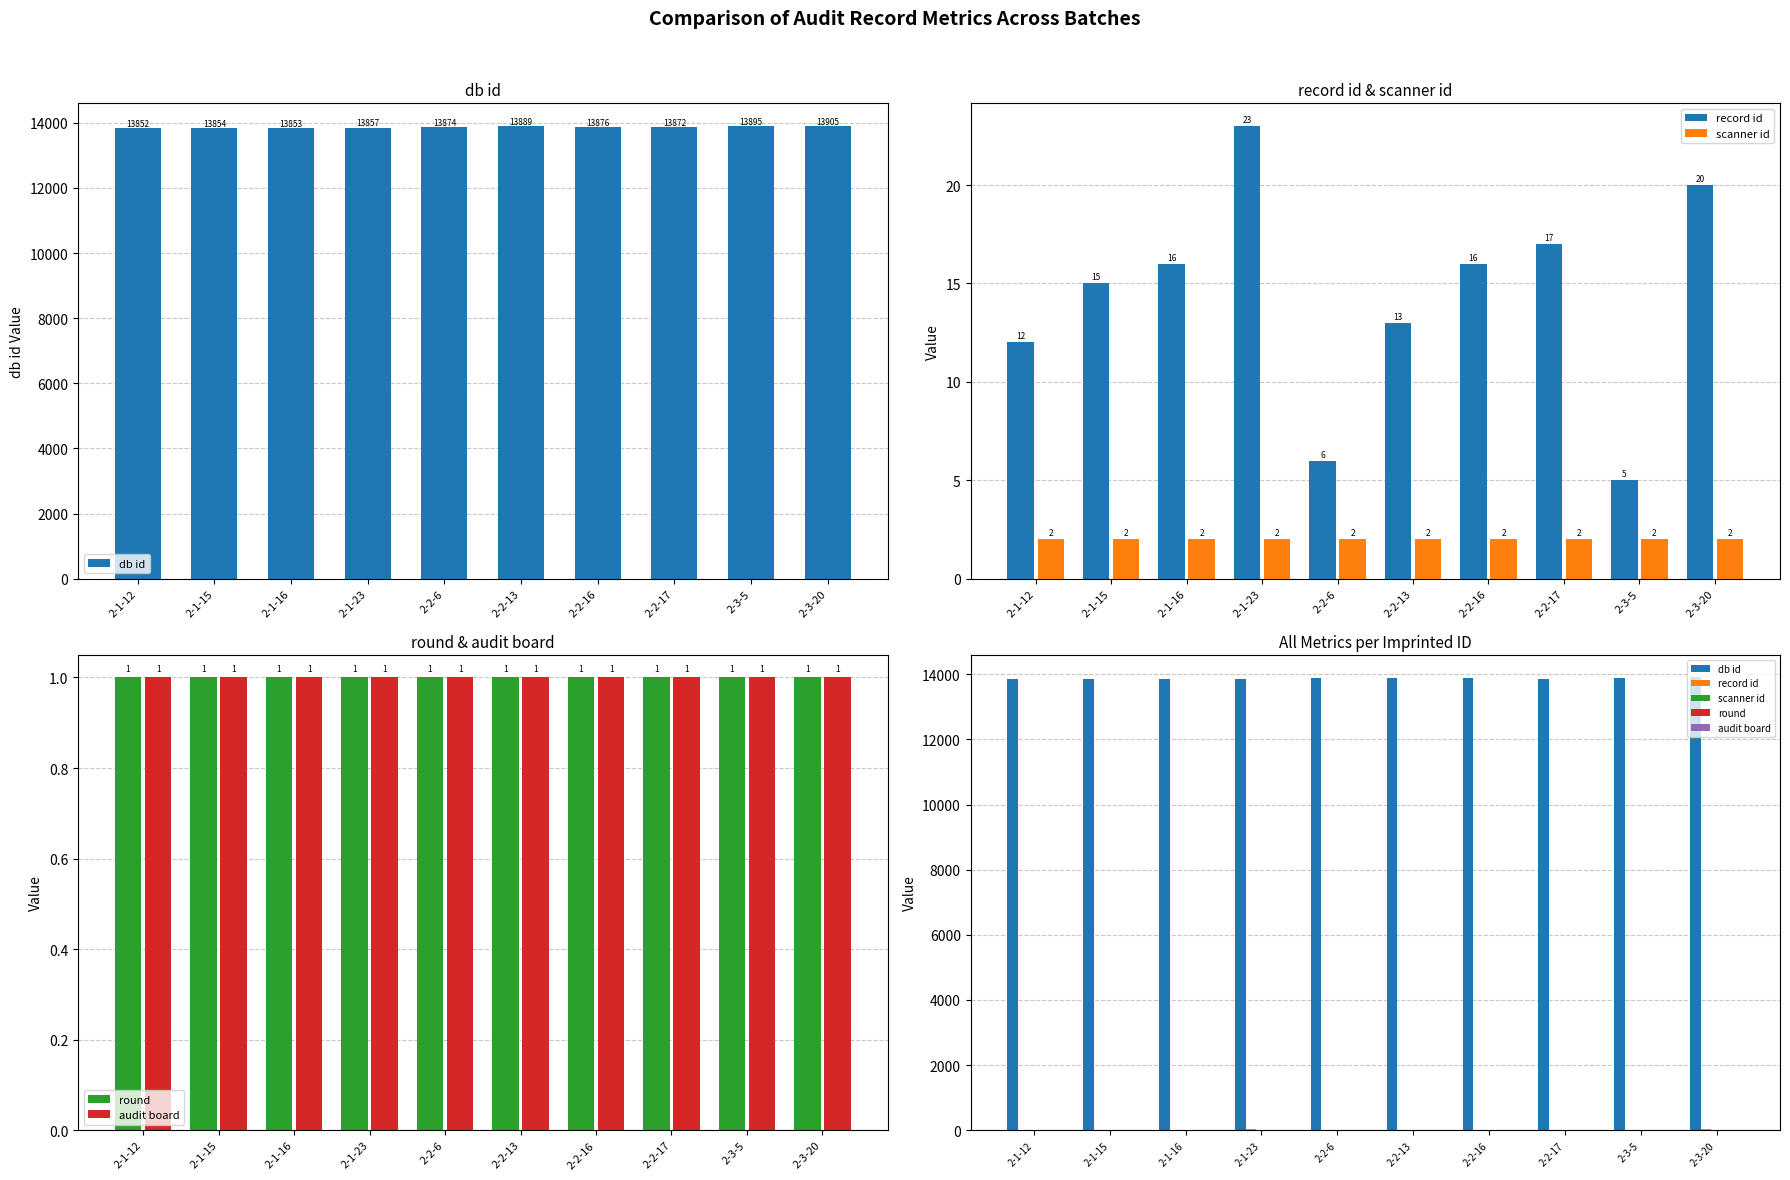

What is the total value across all series at 2-3-5?

13904